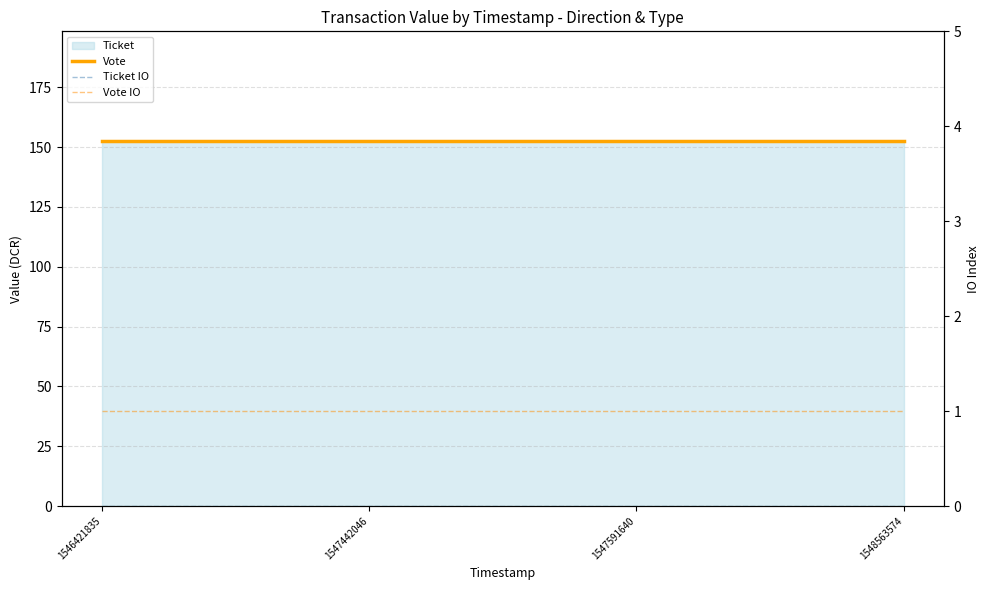

Which series has the widest spread of values?

Vote